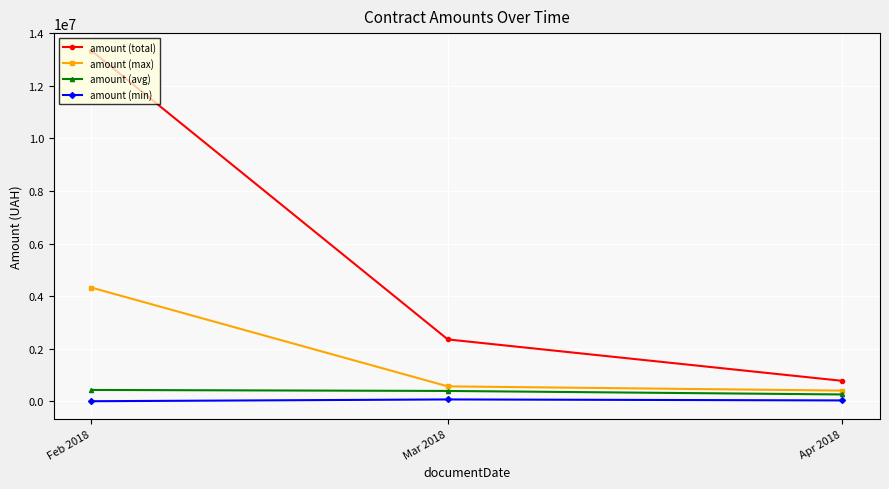

What is the value of the amount (total) point at the 3rd from the left?

775948.8